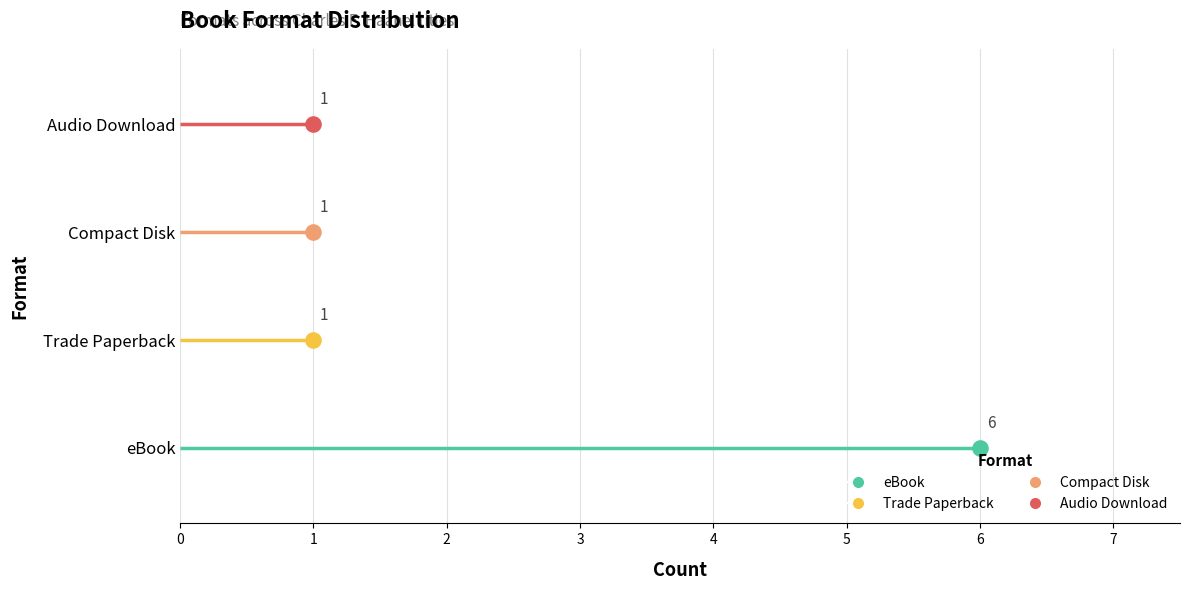

What is the ratio of the value at Compact Disk to the value at eBook?

0.2